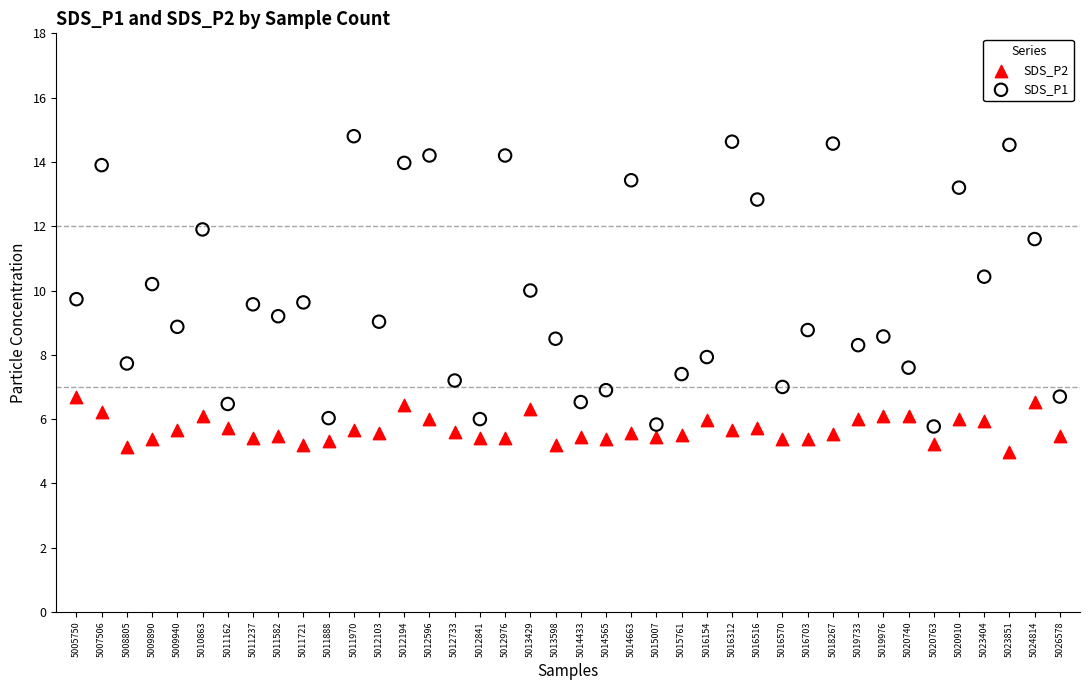

Which series has the widest spread of Y values?

SDS_P1